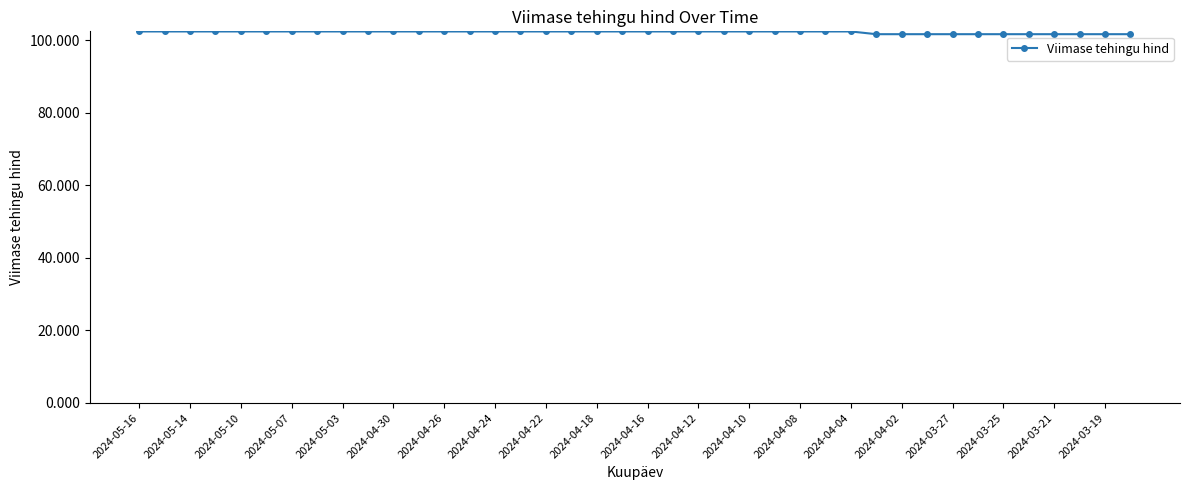

What is the maximum value shown in the chart?

102.4